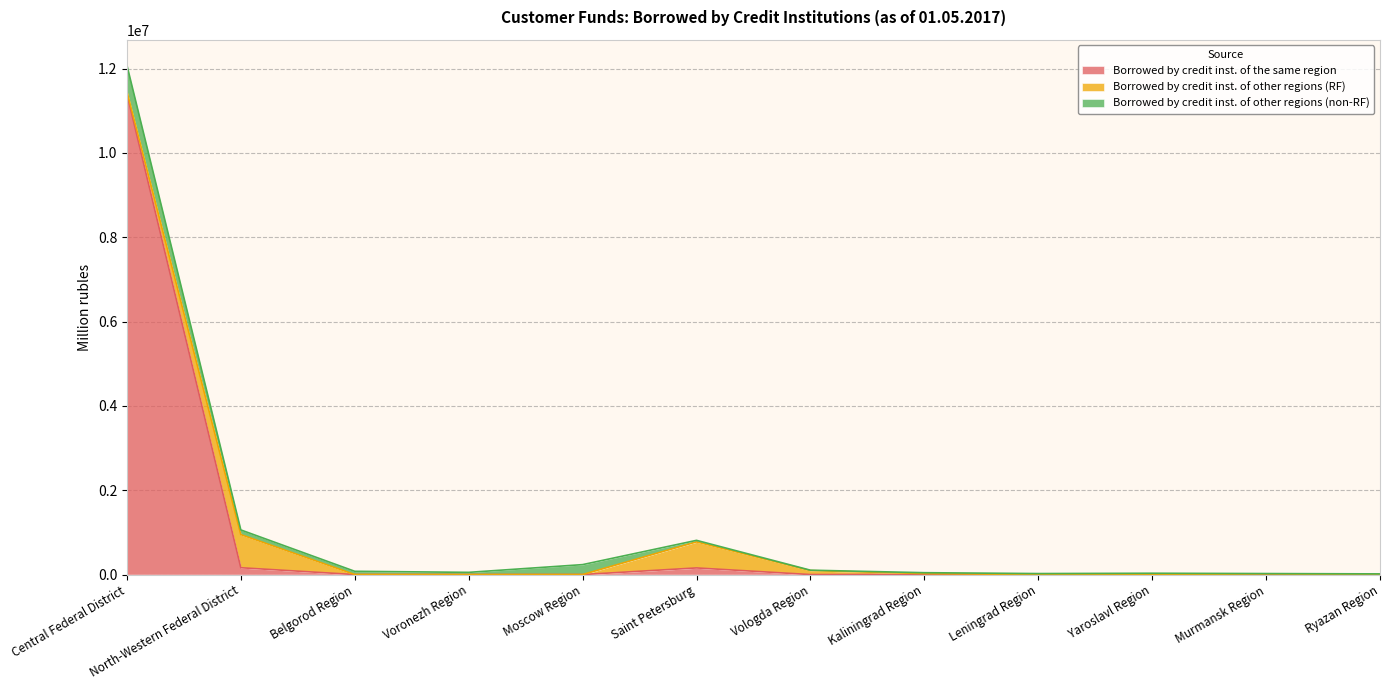

Which category has the highest value in the Borrowed by credit inst. of other regions (non-RF) series?

Central Federal District